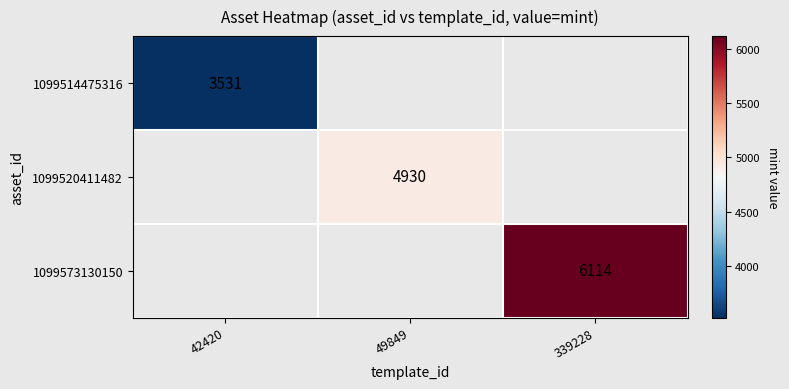

The value of 1099514475316 at 42420 is 3531. True or false?

True